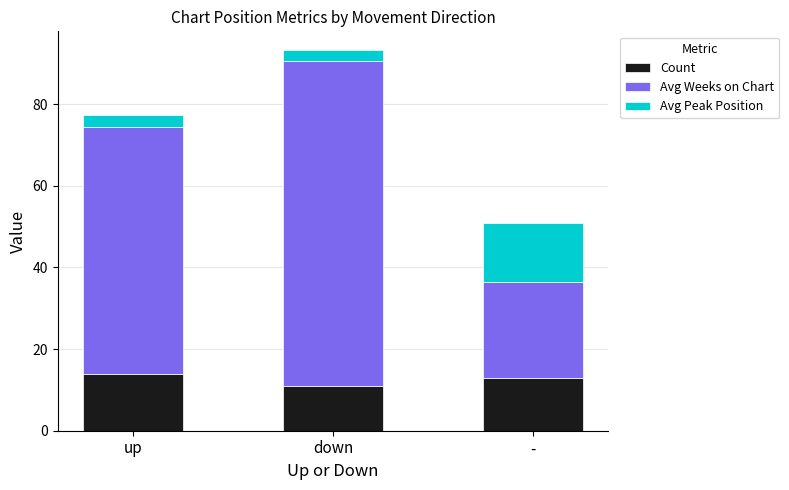

Is it true that Count equals 9.7 at up?

False